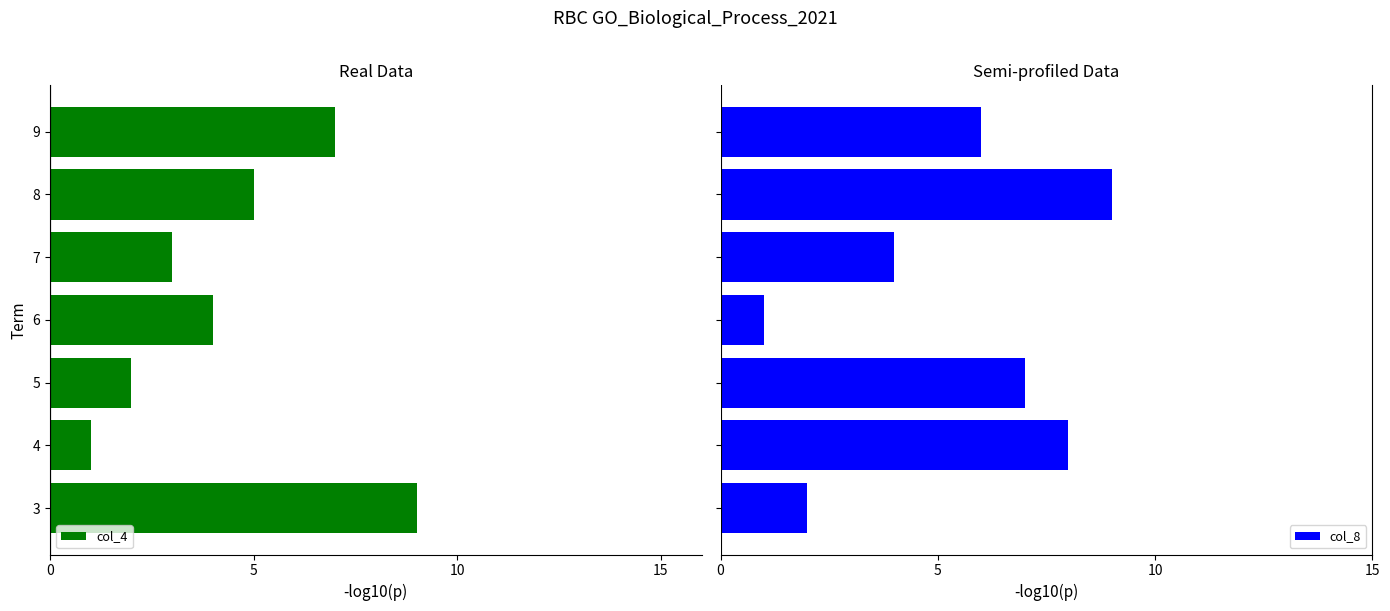

At how many categories does at least one series exceed -2?

7